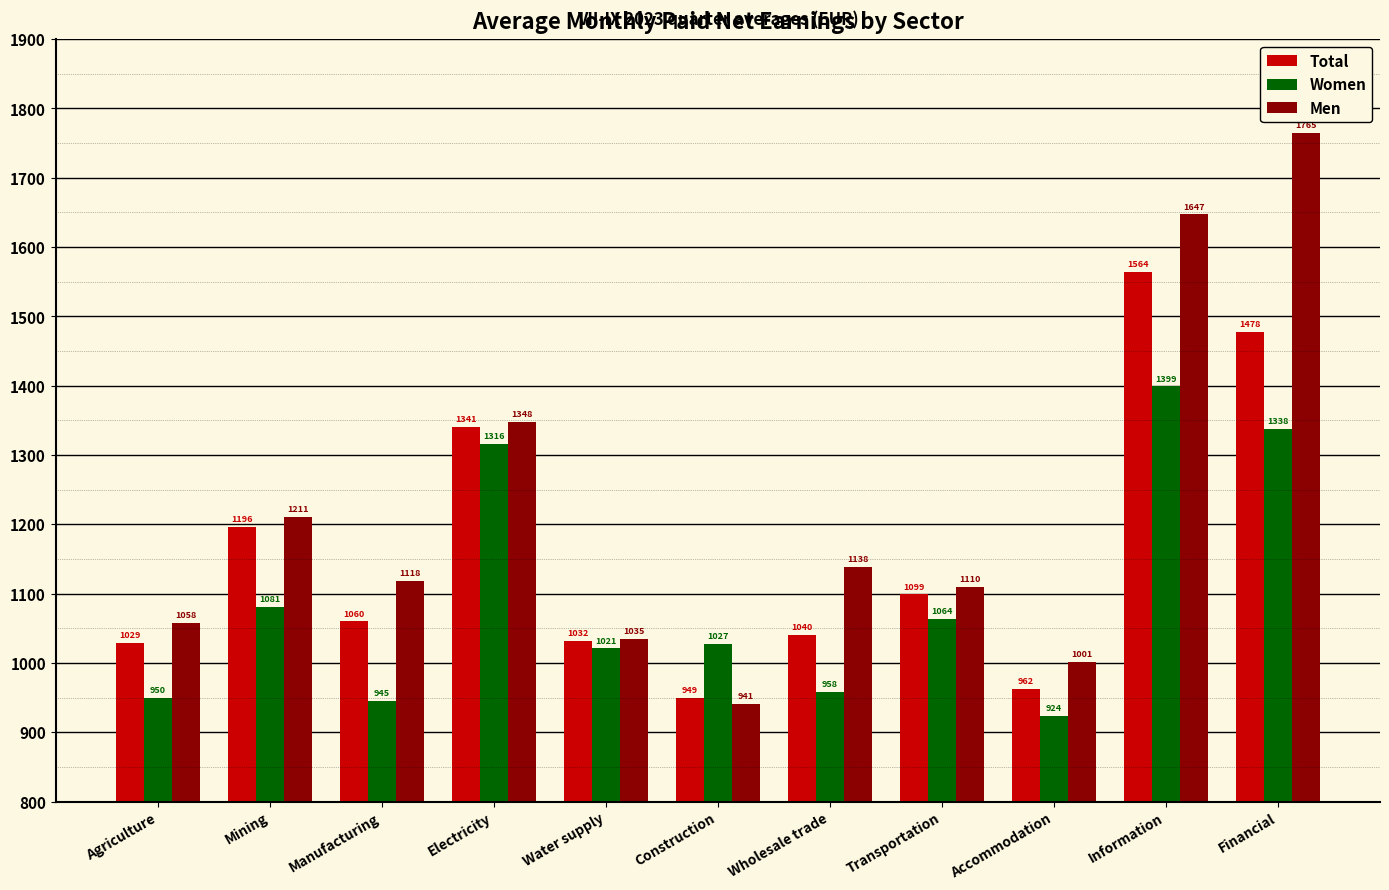

At Water supply, list the series in order from largest to smallest.

Men, Total, Women